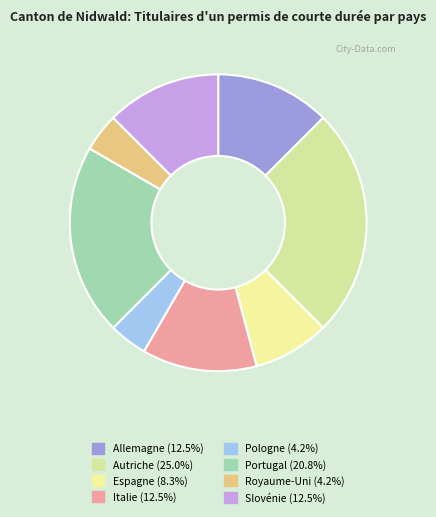

Is it true that Royaume-Uni is 4% of the pie?

True